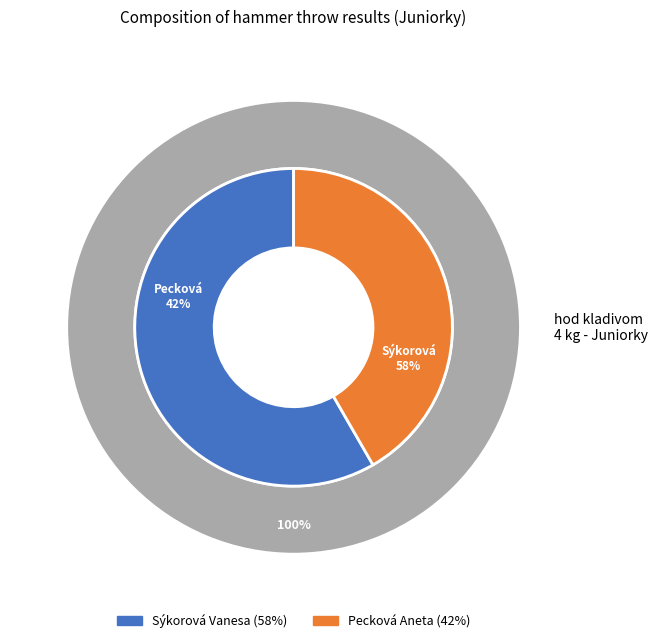

The Sýkorová Vanesa slice represents 58% of the pie. True or false?

True